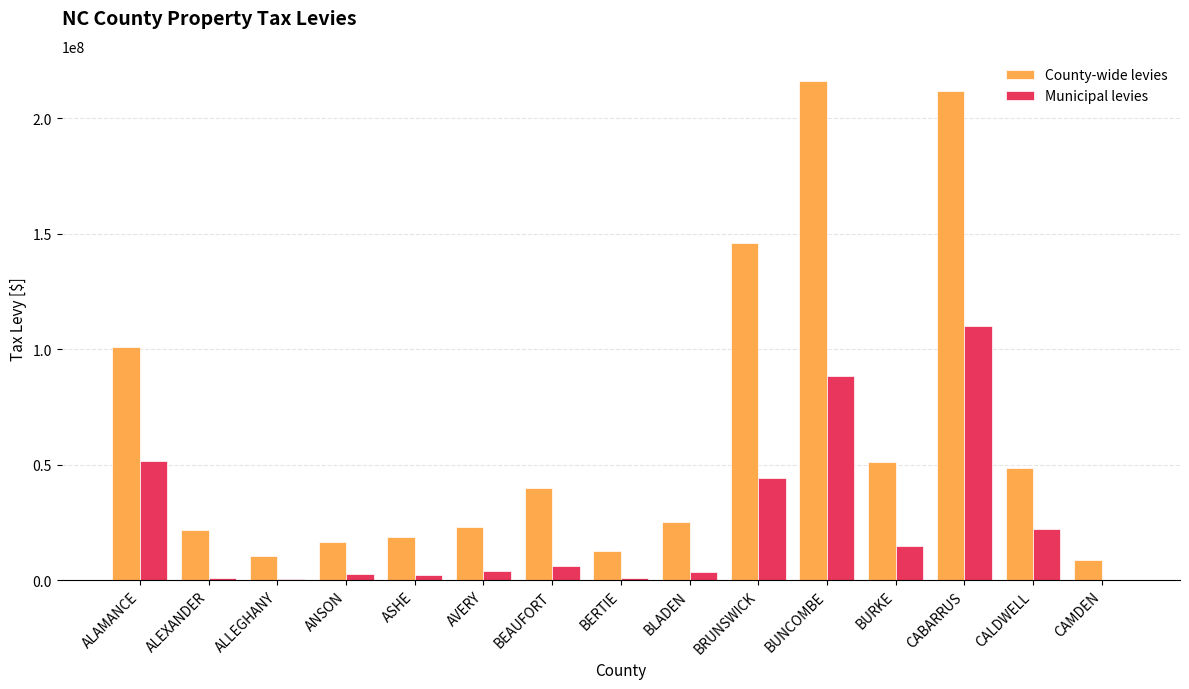

At which category is the sum across all series the highest?

CABARRUS